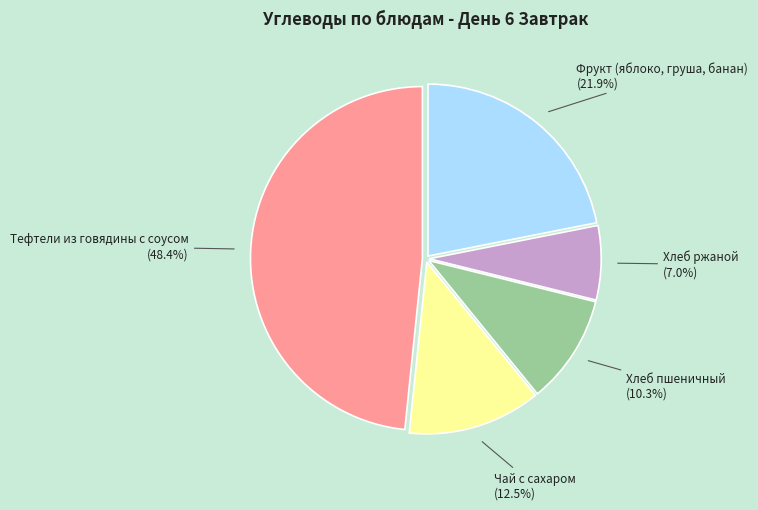

Count the number of slices in the pie.

5